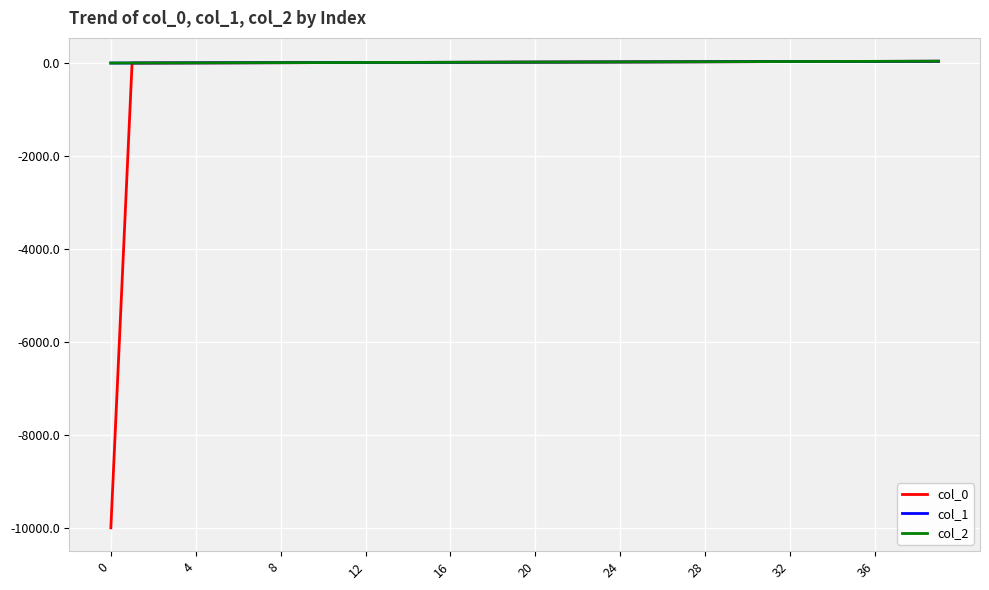

Which series has the largest range (max minus min)?

col_0